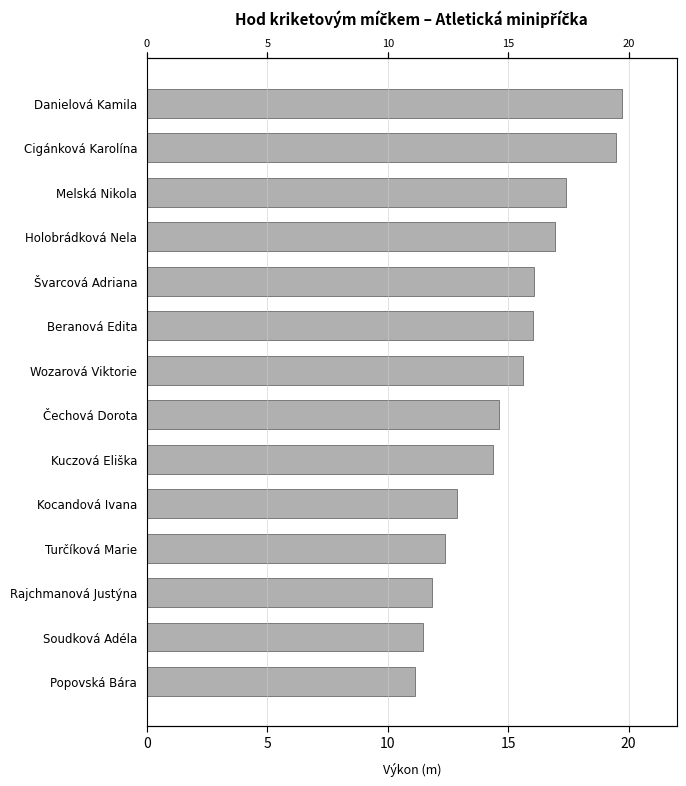

Reading left to right, extract all data points from this chart.

11.1	11.5	11.8	12.4	12.9	14.4	14.6	15.6	16.0	16.1	16.9	17.4	19.5	19.7